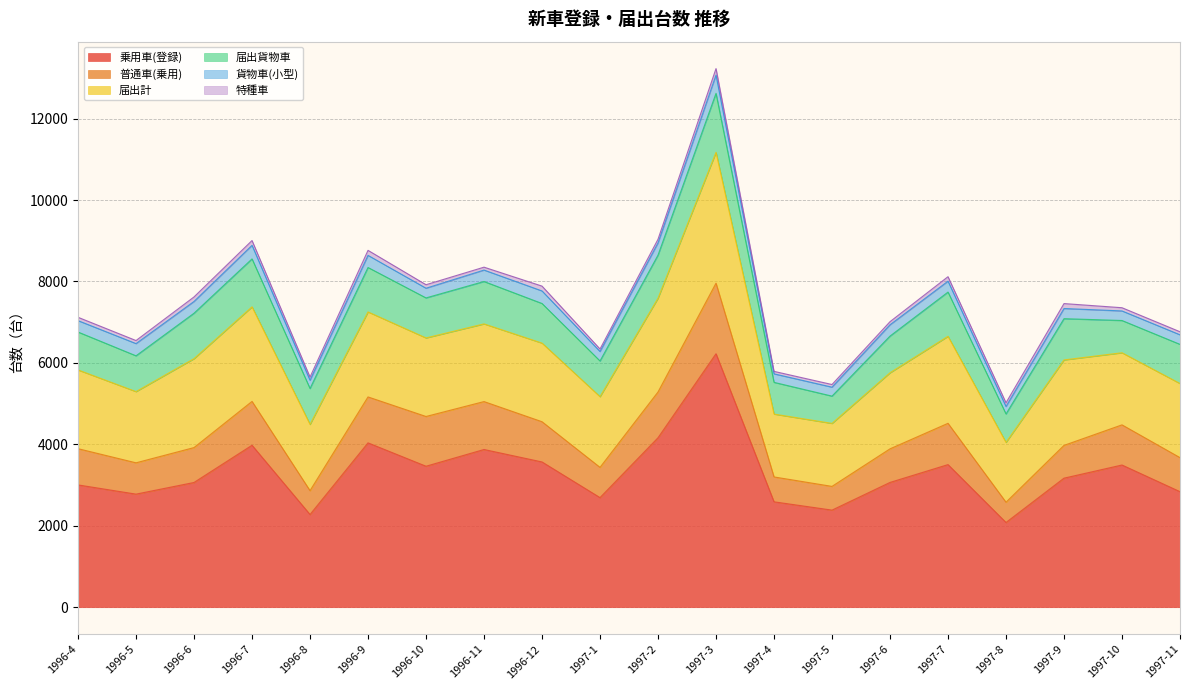

At which category does 届出貨物車 reach its first local valley?

1996-5